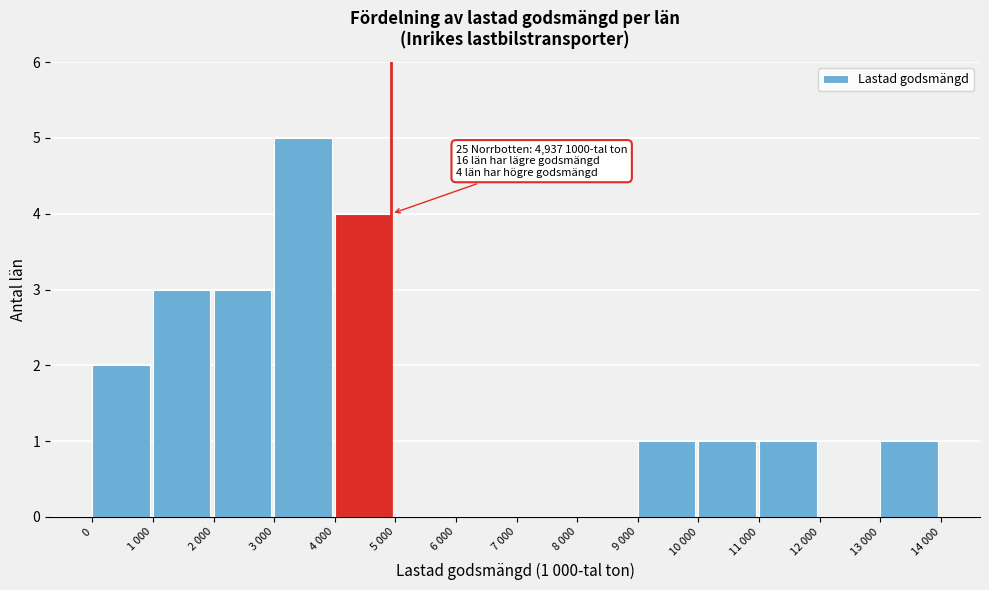

Reading left to right, what are all the values shown in this chart?

0=2	1 000=3	2 000=3	3 000=5	4 000=4	5 000=0	6 000=0	7 000=0	8 000=0	9 000=1	10 000=1	11 000=1	12 000=0	13 000=1